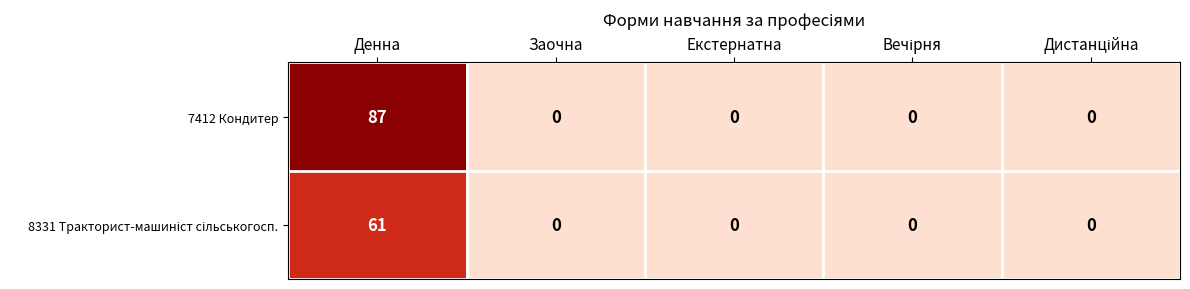

Which series has the widest spread of values?

7412 Кондитер